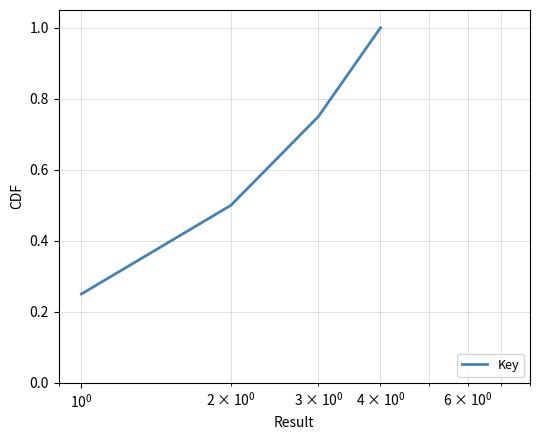

What is the average value?

0.6